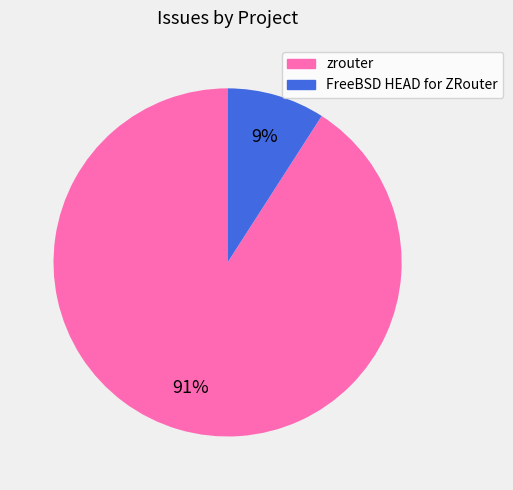

To the nearest percent, what is the combined percentage of zrouter and FreeBSD HEAD for ZRouter?

100%